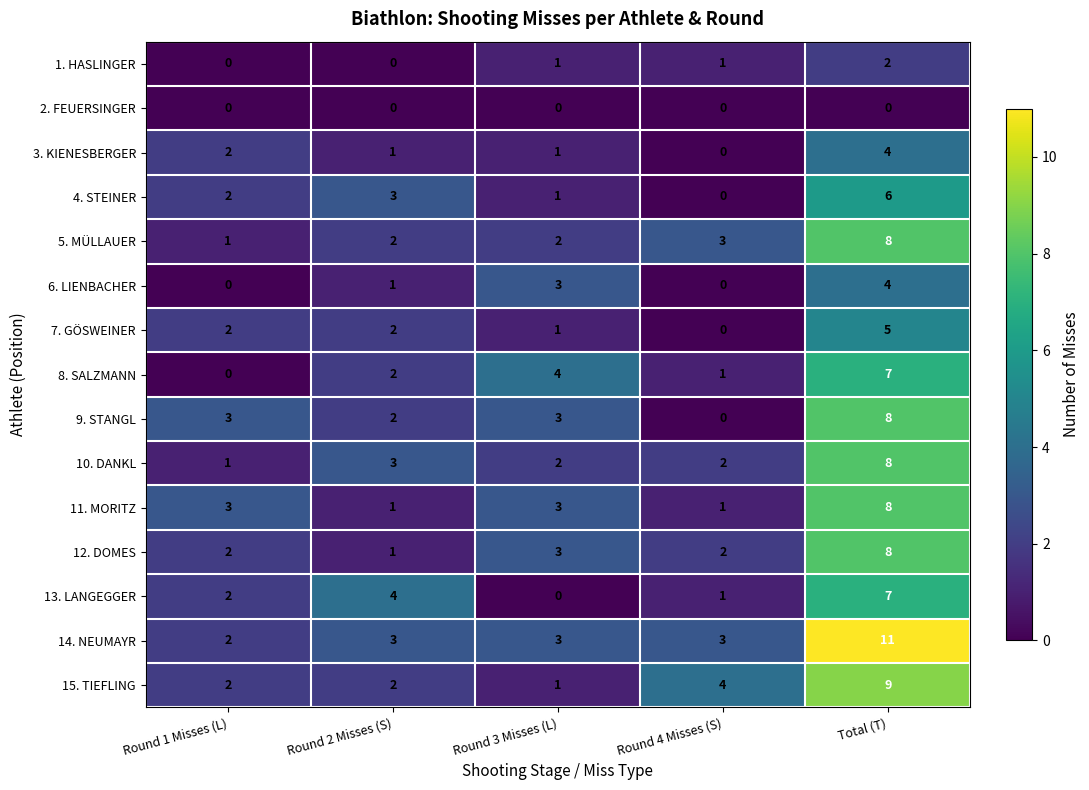

What is the difference between the highest and lowest values at Round 2 Misses (S)?

4